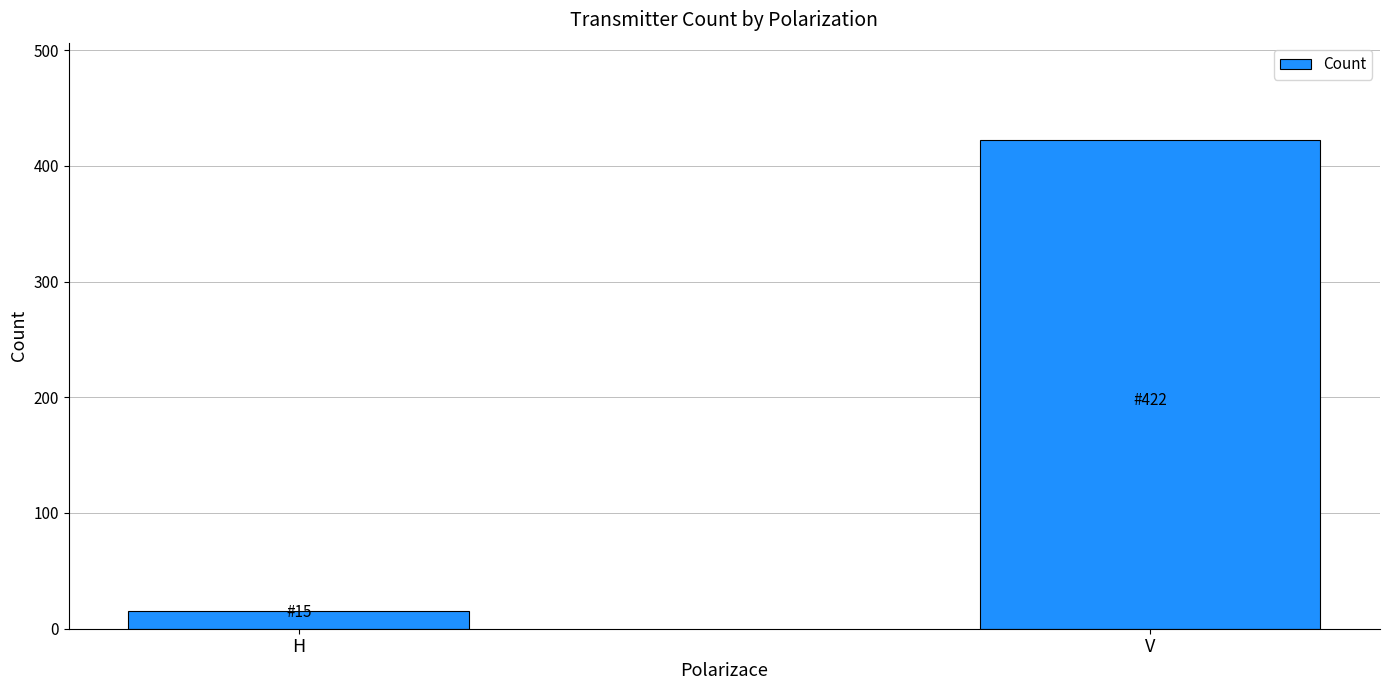

How many values are between 15 and 422?

2